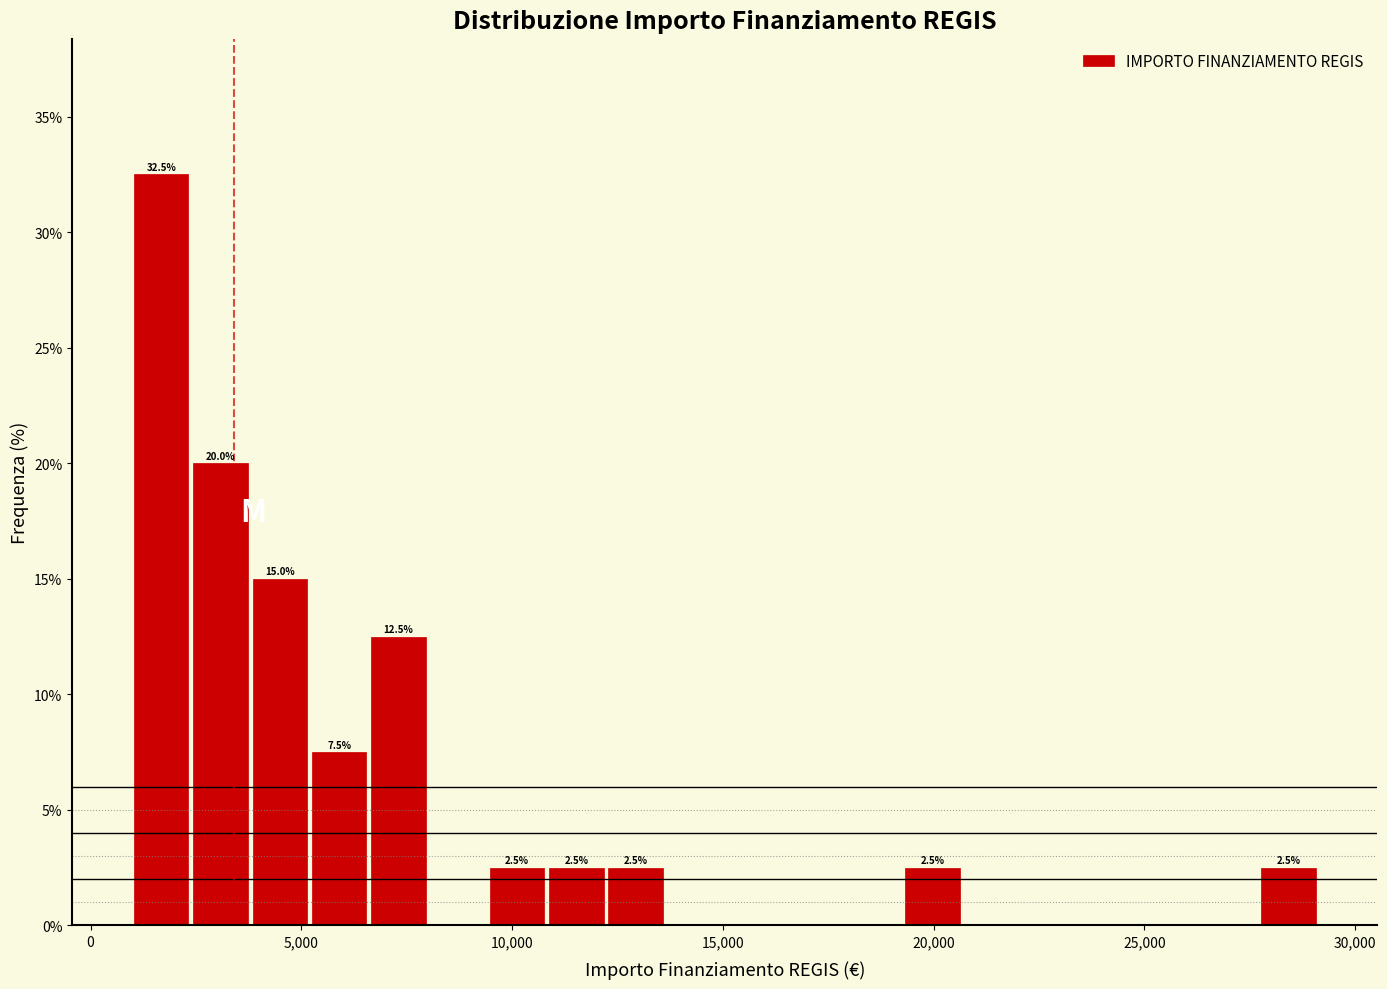

Read against the x-axis, roughly where is the centre of the tallest bar?

1500